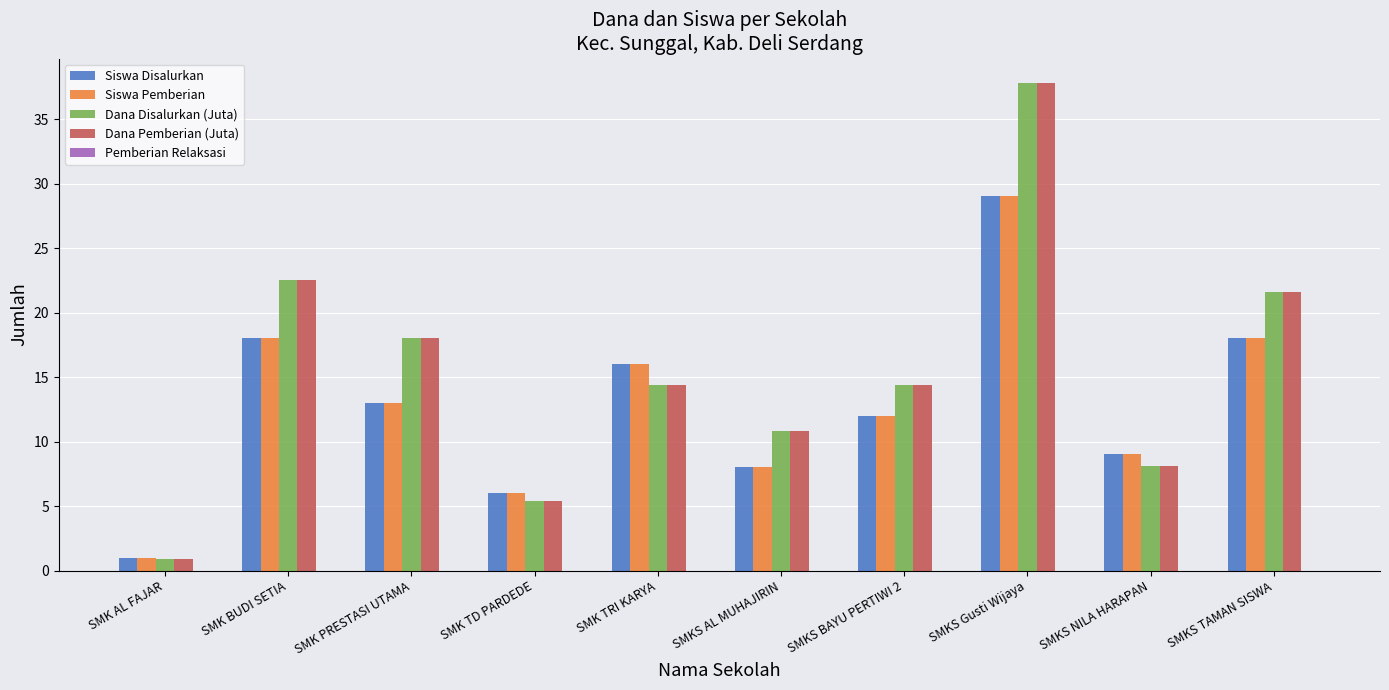

At which category is the sum across all series the highest?

SMKS Gusti Wijaya